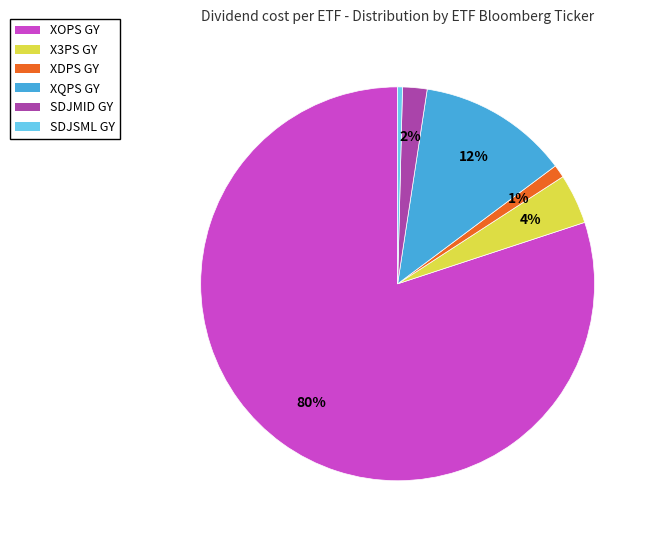

Rank the categories by value from highest to lowest.

XOPS GY, XQPS GY, X3PS GY, SDJMID GY, XDPS GY, SDJSML GY